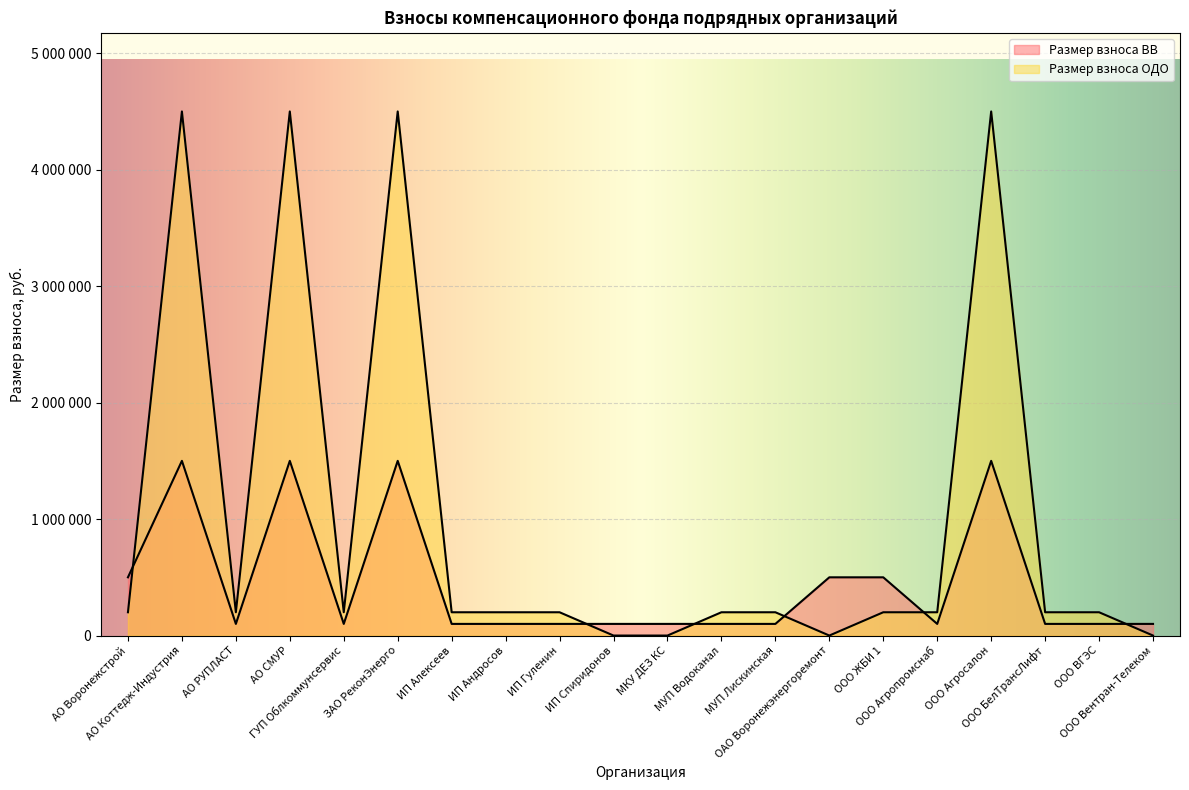

What are all the series names shown in the legend?

Размер взноса ВВ, Размер взноса ОДО